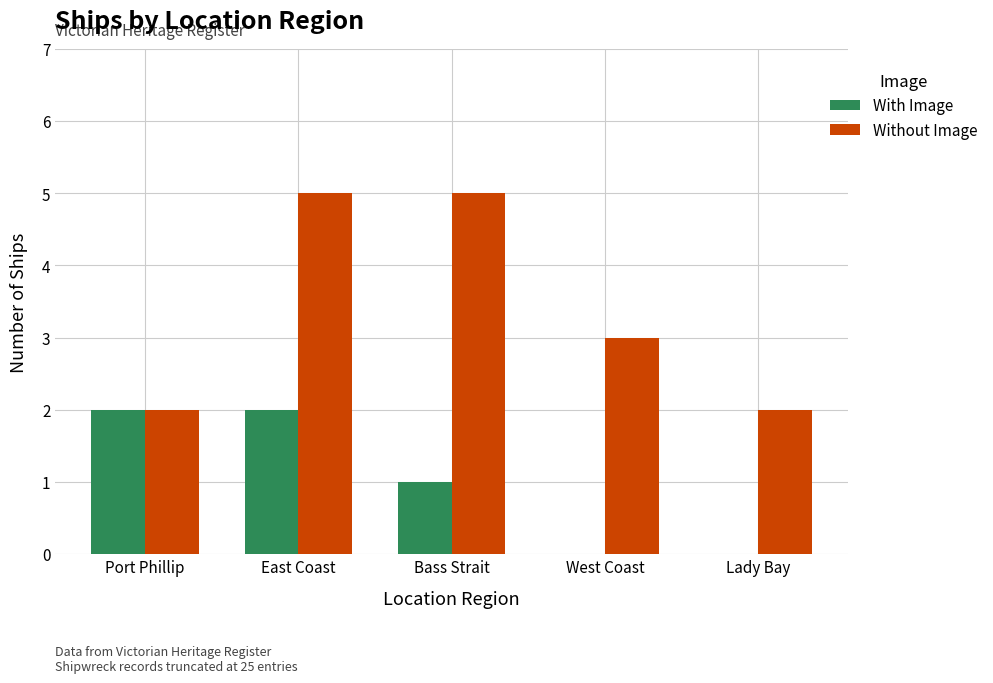

Which series changed the most between East Coast and Lady Bay?

Without Image